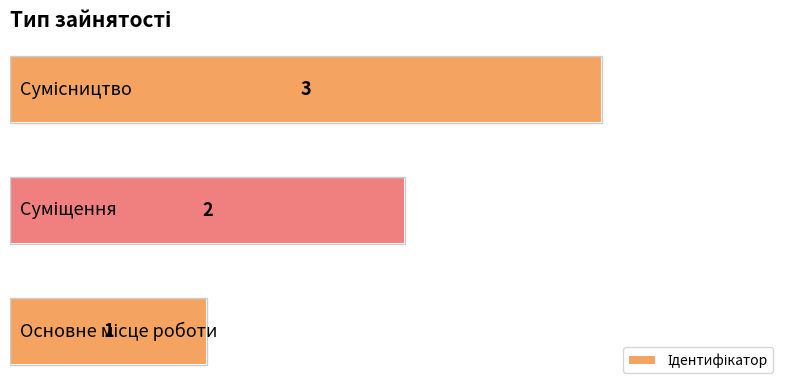

What is the greatest value displayed?

3